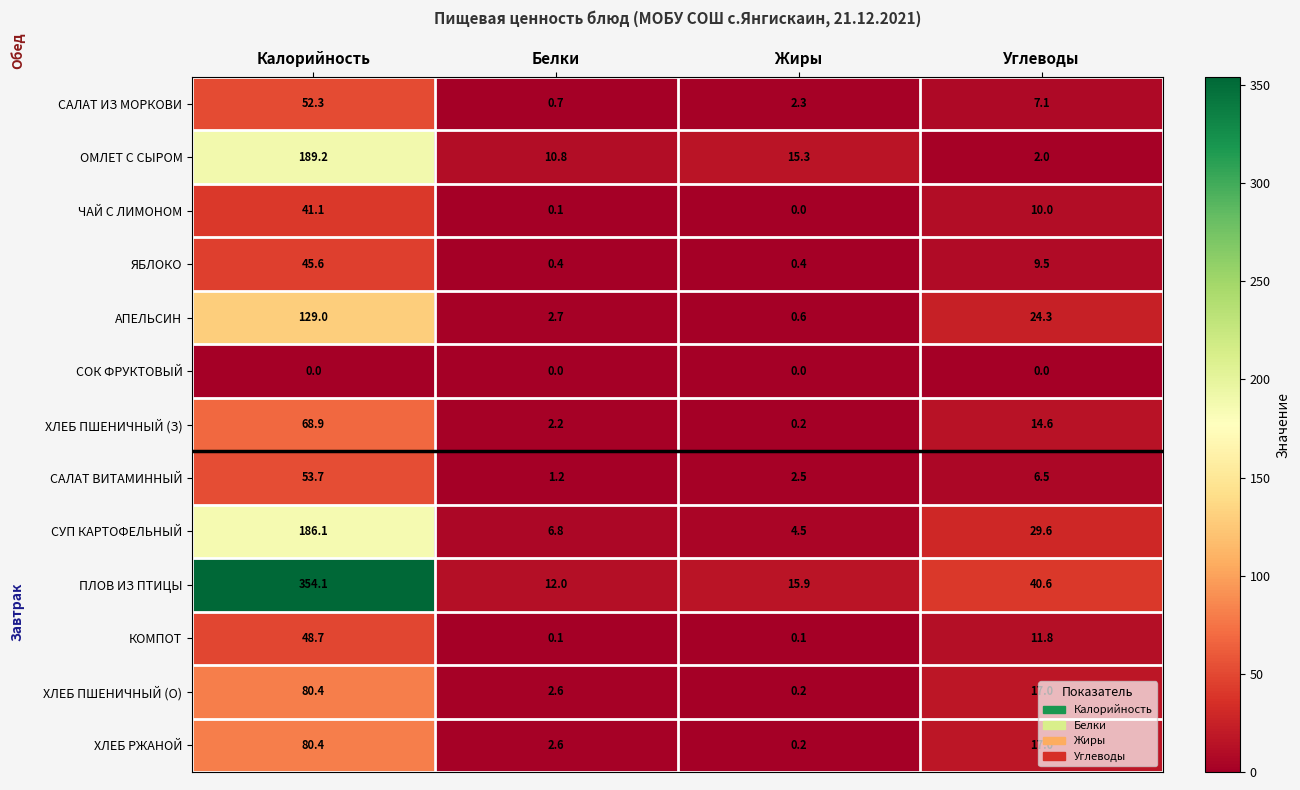

Where is ХЛЕБ ПШЕНИЧНЫЙ (З) nearest to the value 34?

Углеводы